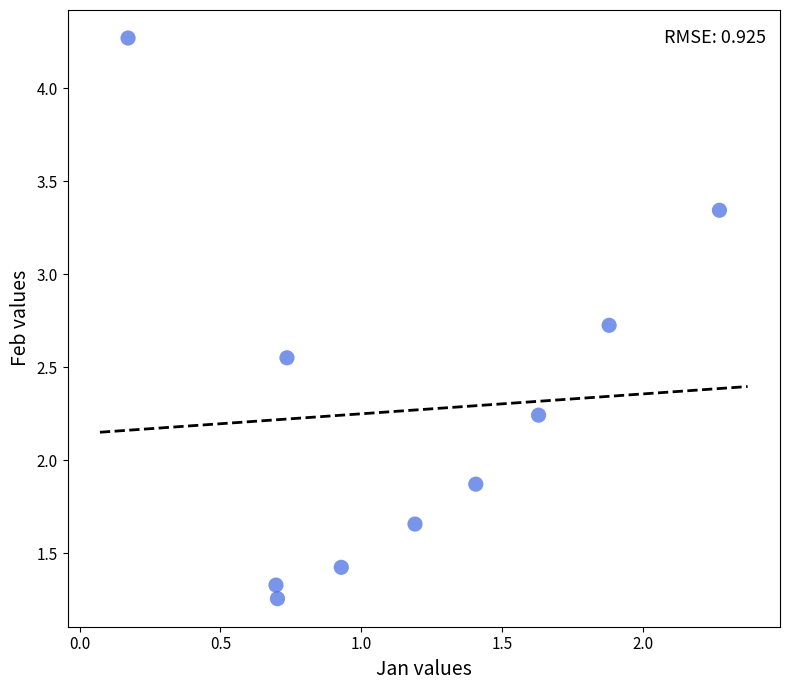

What is the range of X values (max minus min)?

2.1